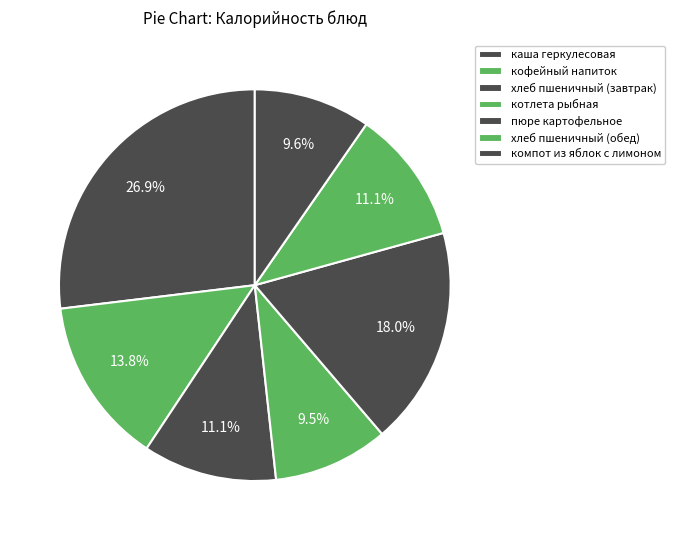

Which has a higher value, хлеб пшеничный (завтрак) or компот из яблок с лимоном?

хлеб пшеничный (завтрак)